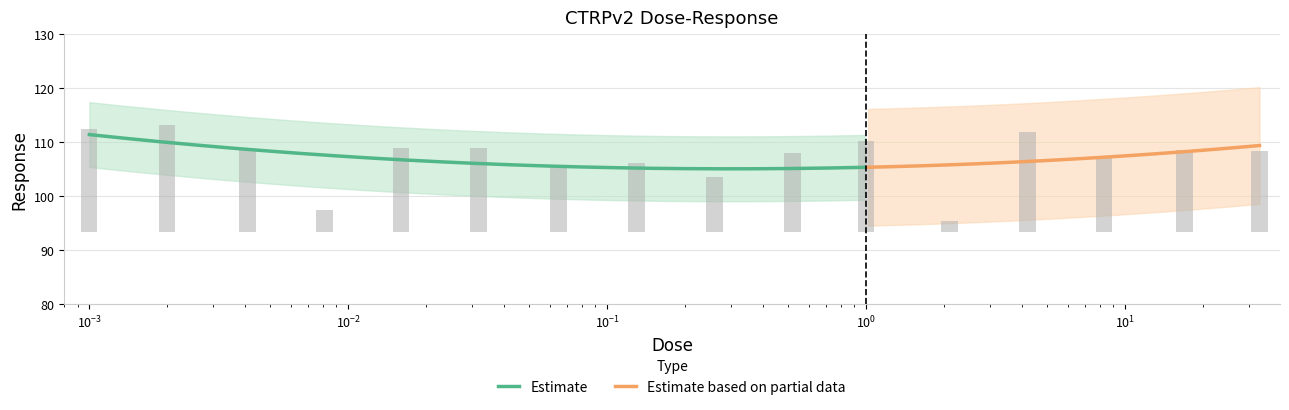

Where does the data first go above 15?

0.001